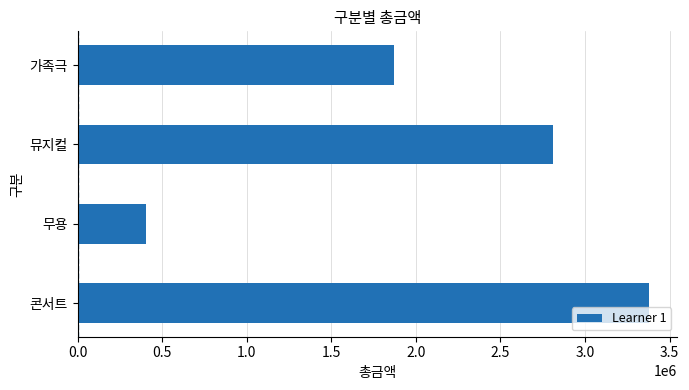

The value at 뮤지컬 is 2810600. True or false?

True